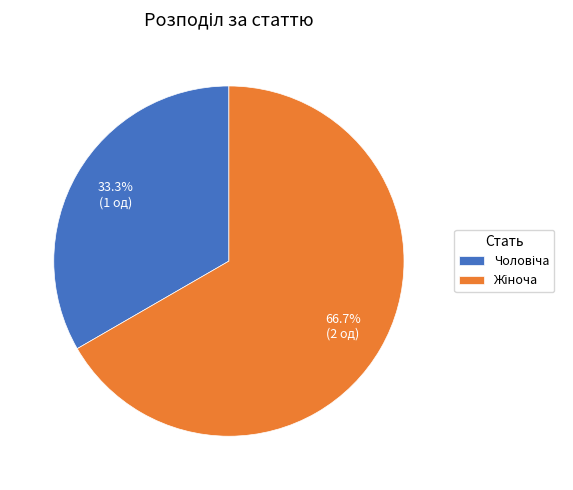

Is there a majority slice in this chart?

Yes